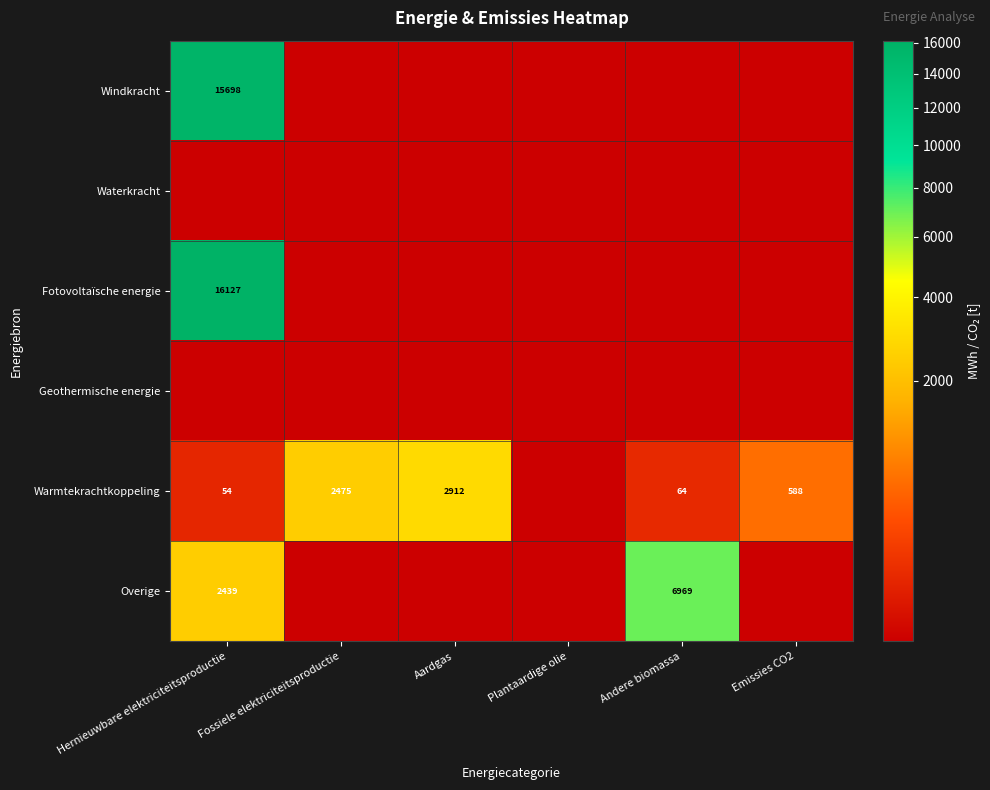

The Warmtekrachtkoppeling series shows 64 at Andere biomassa. True or false?

True